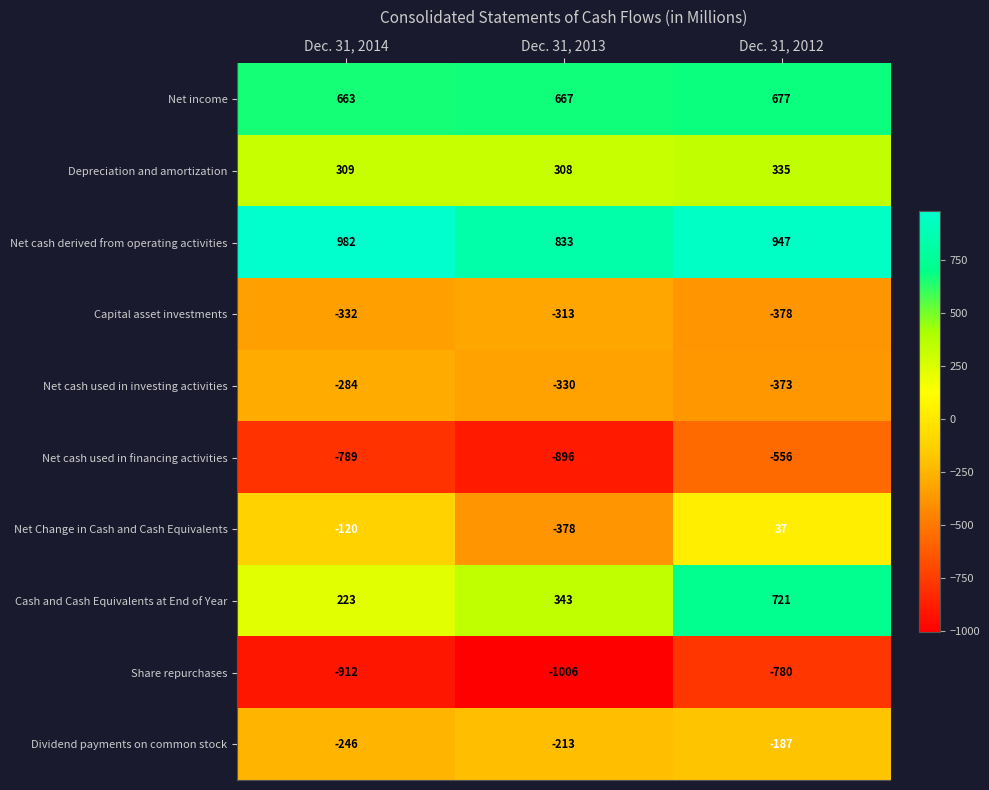

What is the maximum value shown in the chart?

982